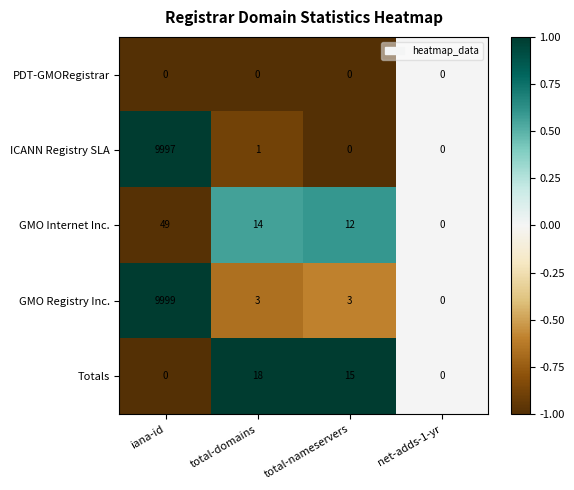

Which series has the largest total across all categories?

GMO Registry Inc.